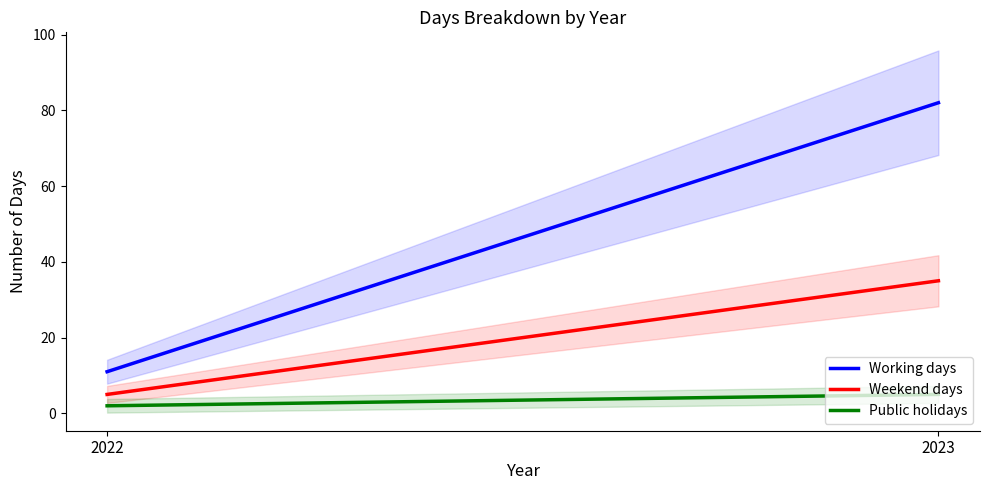

Which category has the highest value across all series?

2023